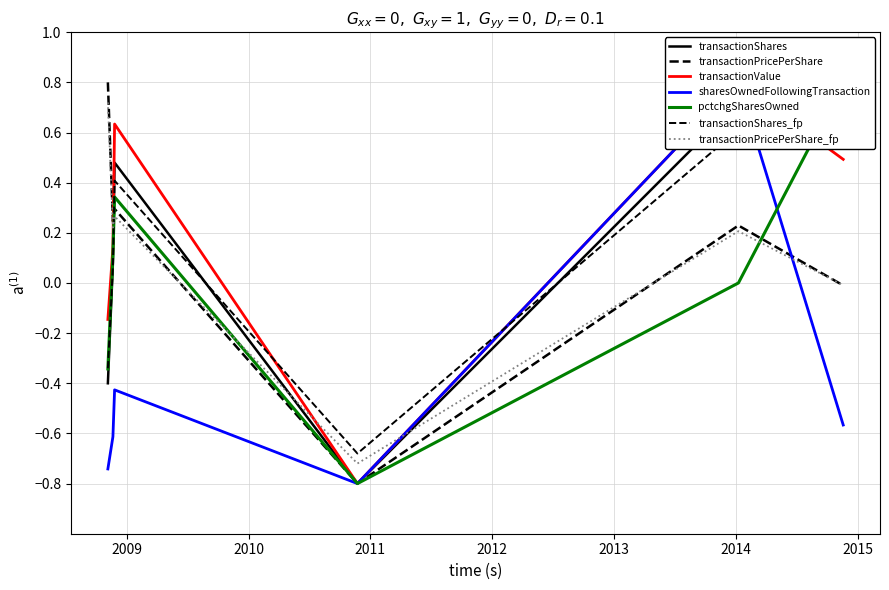

Rank the categories by sharesOwnedFollowingTransaction value from highest to lowest.

2014-01-08 10:36:24, 2008-11-25 14:35:25, 2014-11-18 15:18:35, 2008-11-20 14:05:23, 2008-11-05 10:56:05, 2010-11-23 10:59:14, 2010-11-23 11:29:08, 2010-11-23 11:41:55